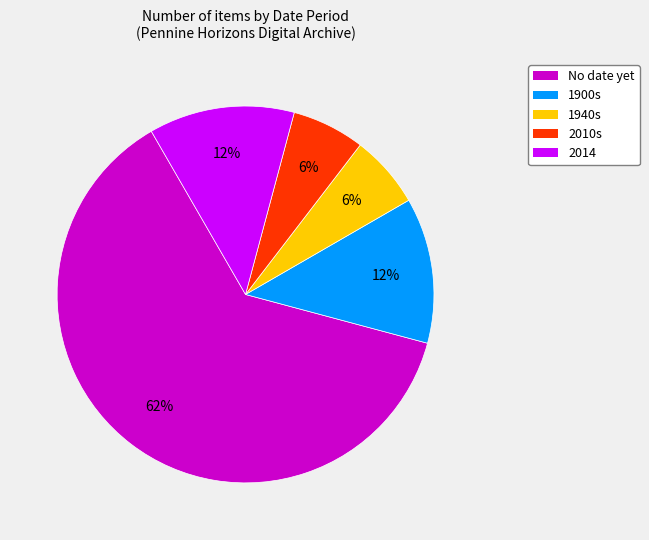

Is there a majority slice in this chart?

Yes